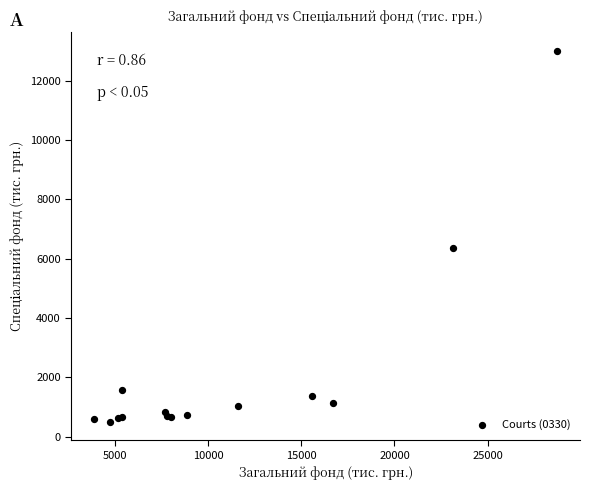

What Y value in the scatter plot is closest to 6760?

6365.4